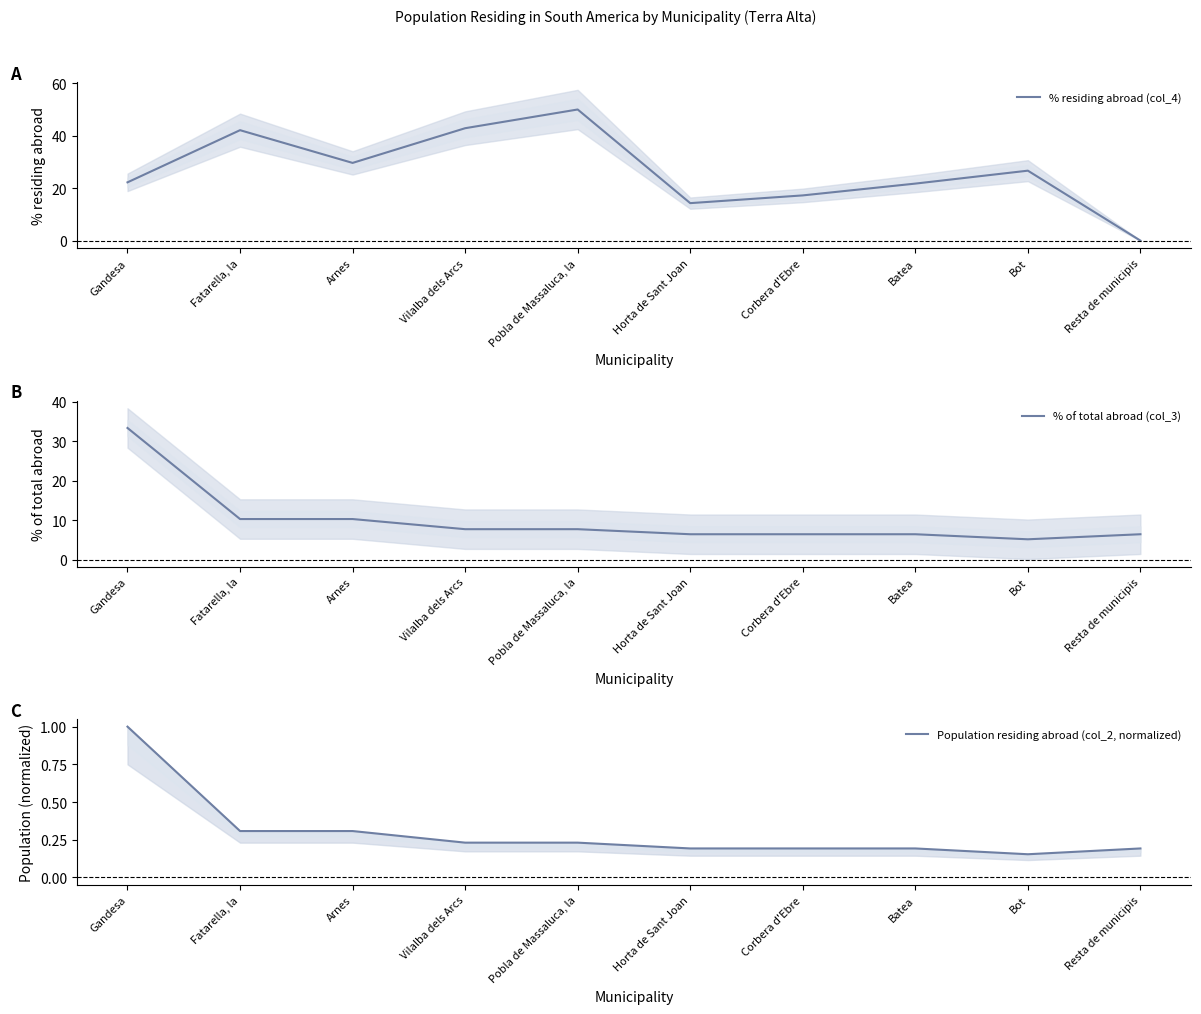

Where do % of total abroad (col_3) and % residing abroad (col_4) first cross each other?

Gandesa and Fatarella, la